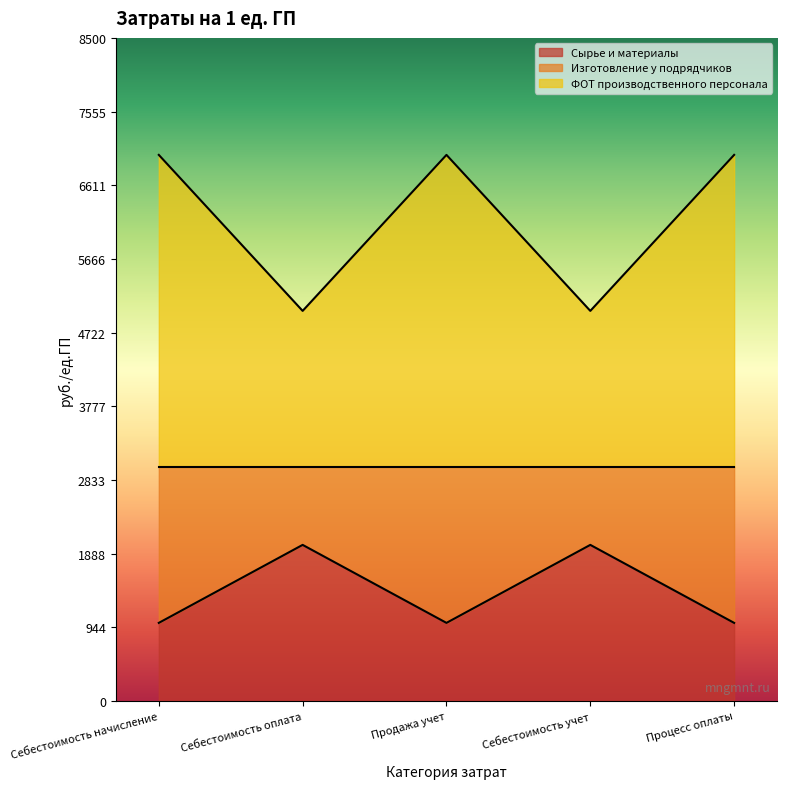

List the labels in order of Изготовление у подрядчиков value, largest first.

Себестоимость начисление, Продажа учет, Процесс оплаты, Себестоимость оплата, Себестоимость учет